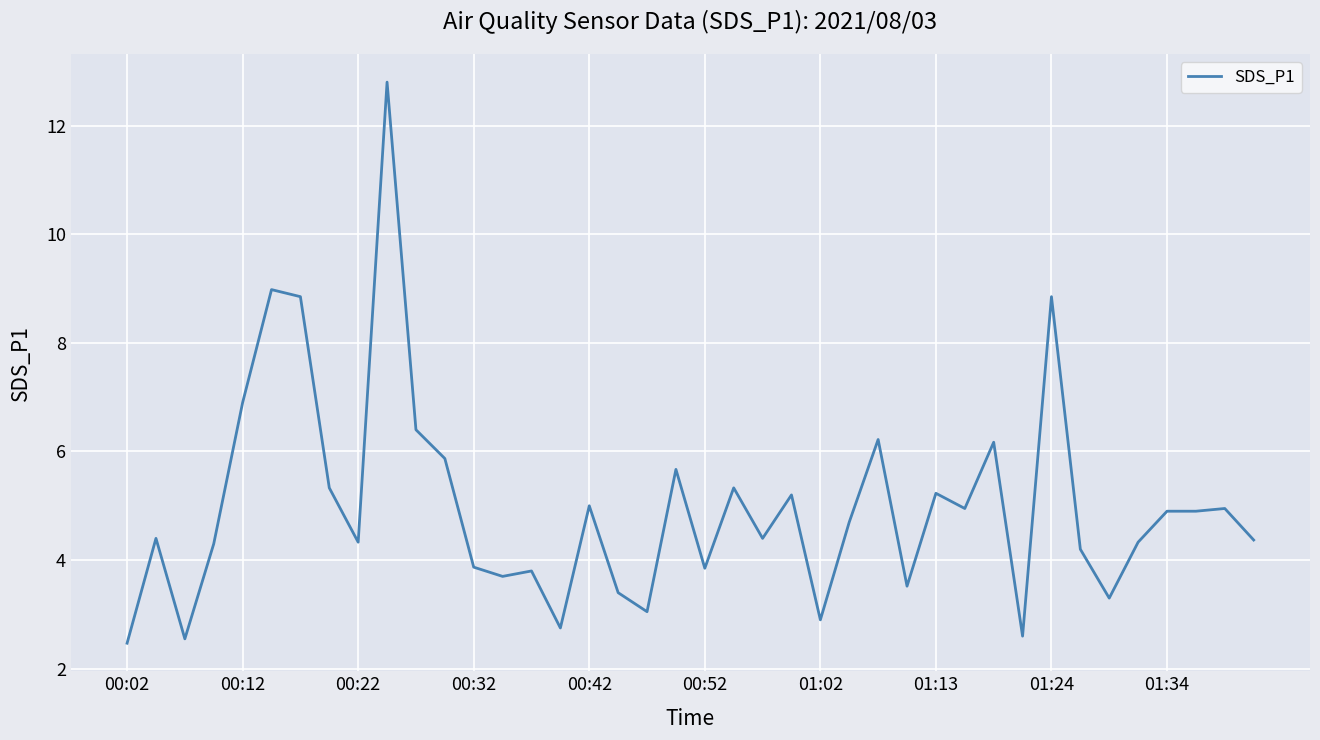

What is the difference between the maximum and minimum values?

10.3